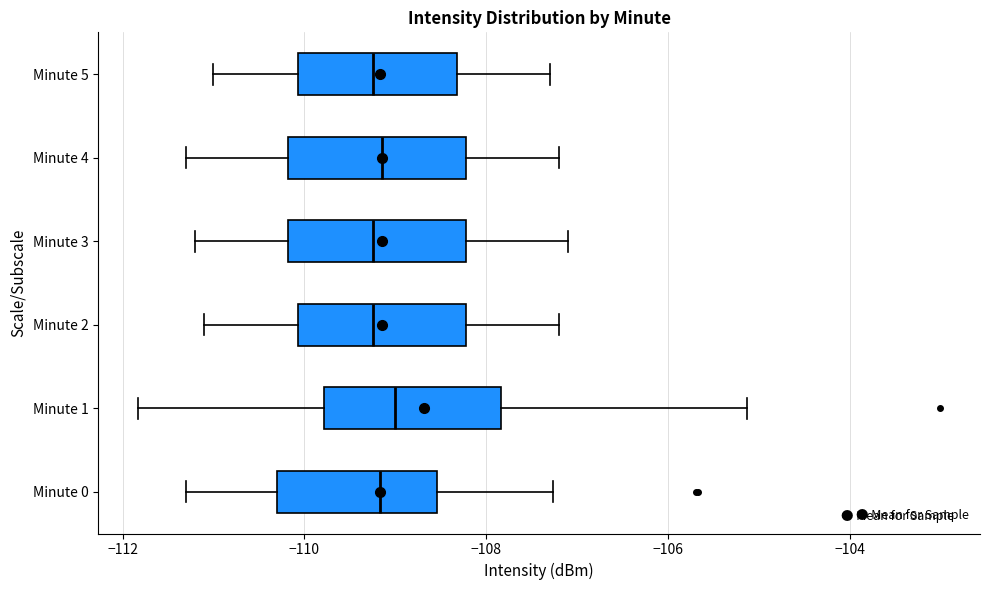

Where does the left whisker of the box for Minute 1 end on the x-axis? The values are not printed on the chart, so give them approximately, as read against the axis.

-111.8